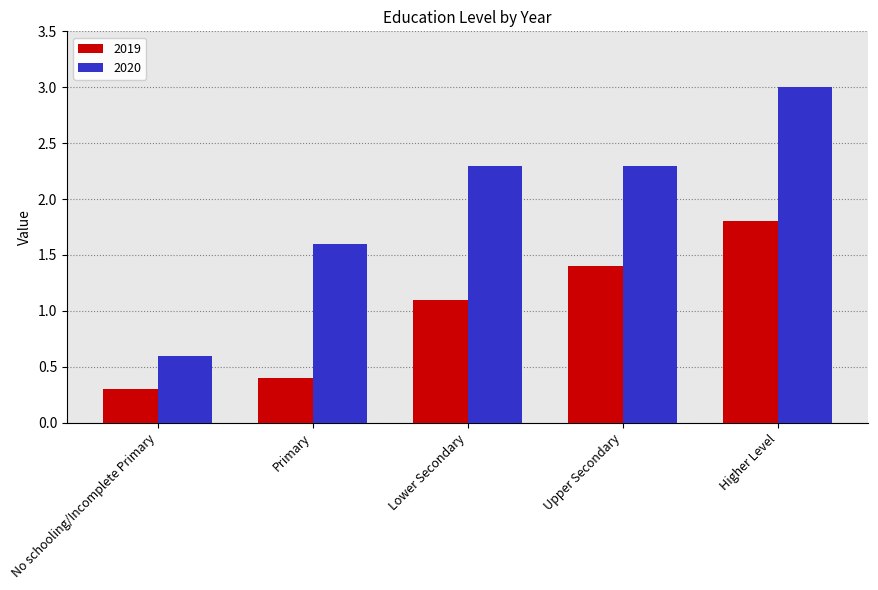

Are the bars horizontal?

No